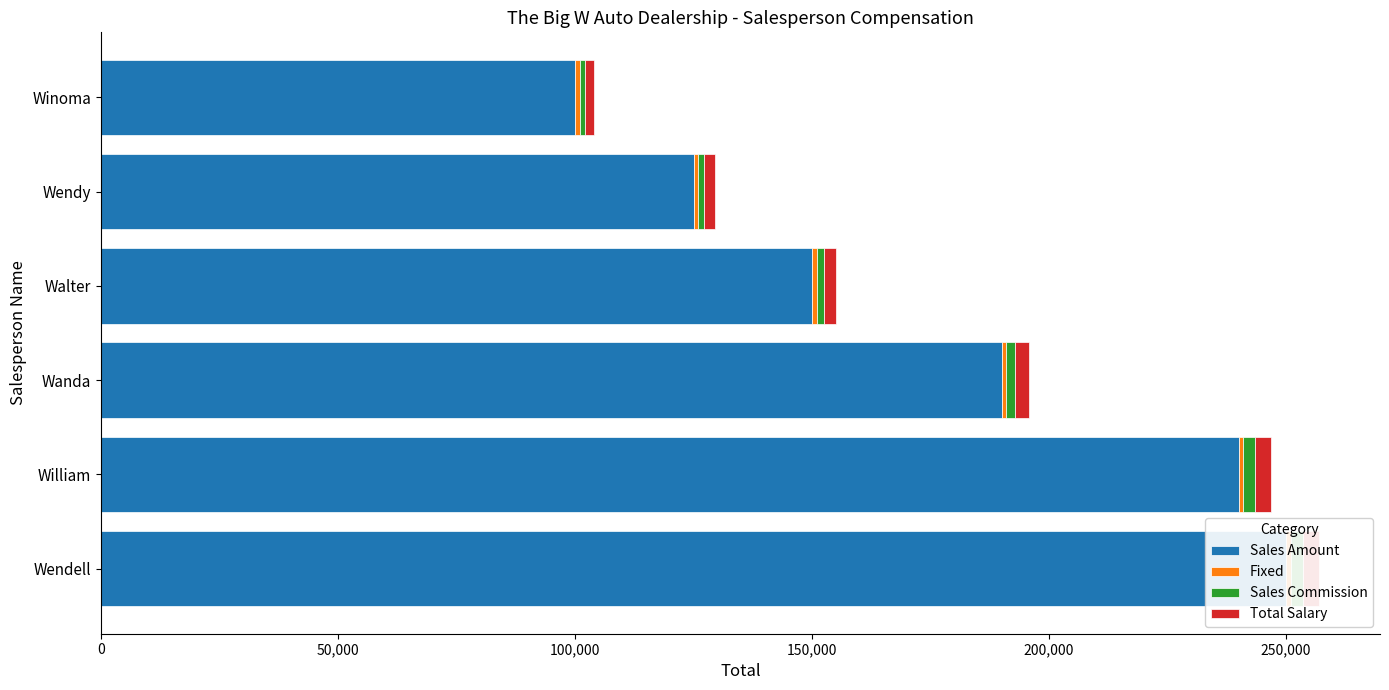

How many categories are shown in the chart?

6